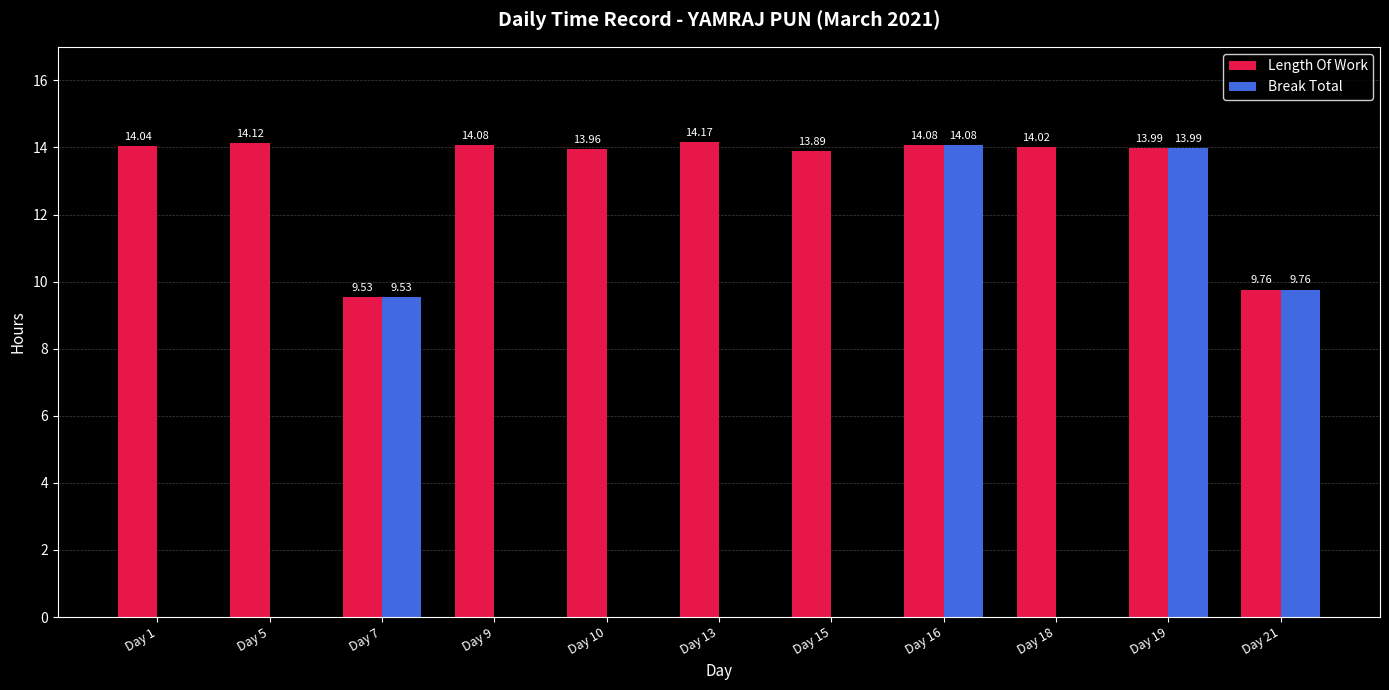

What are all the series names shown in the legend?

Length Of Work, Break Total